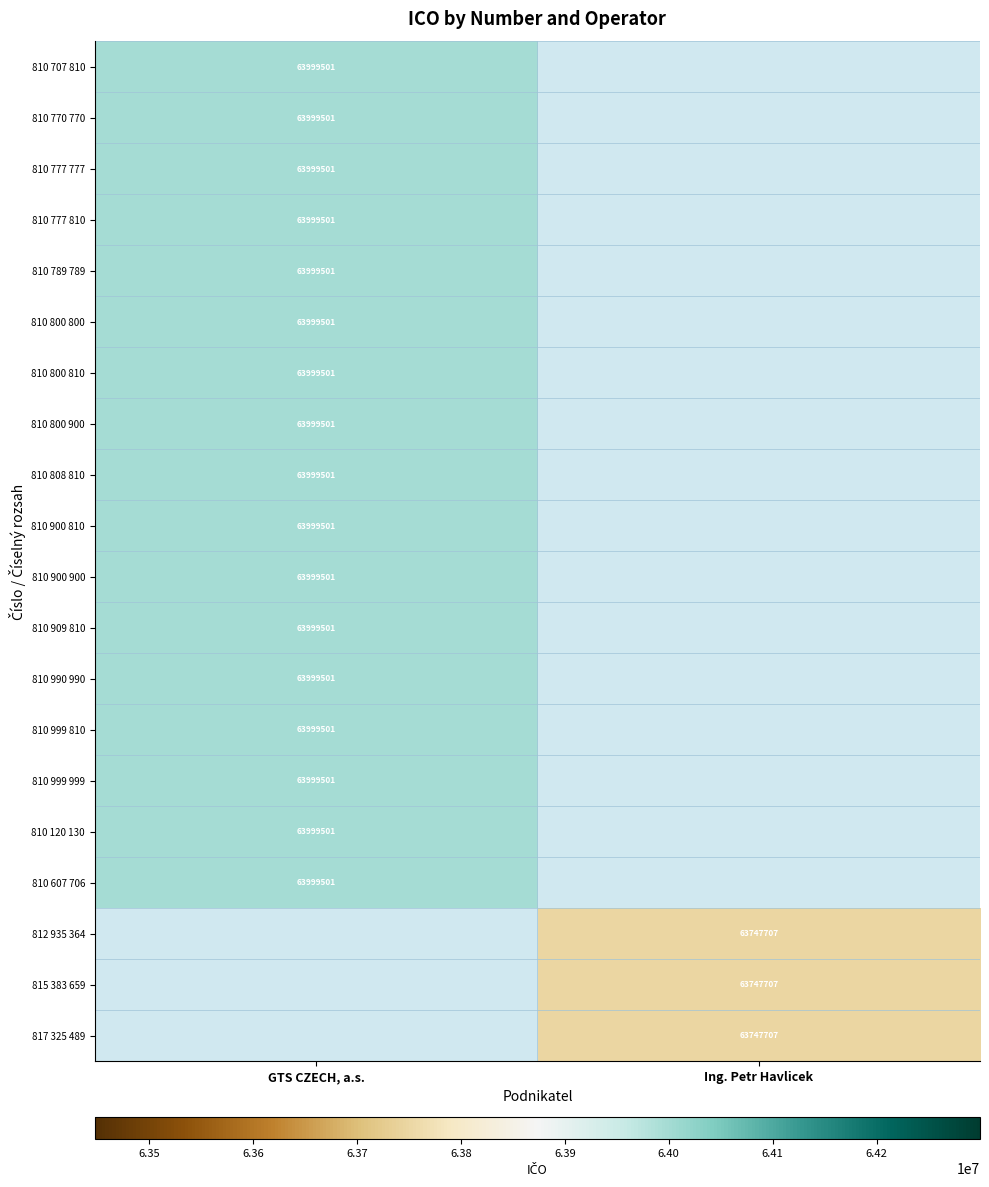

What is the minimum value shown in the chart?

63747707.0